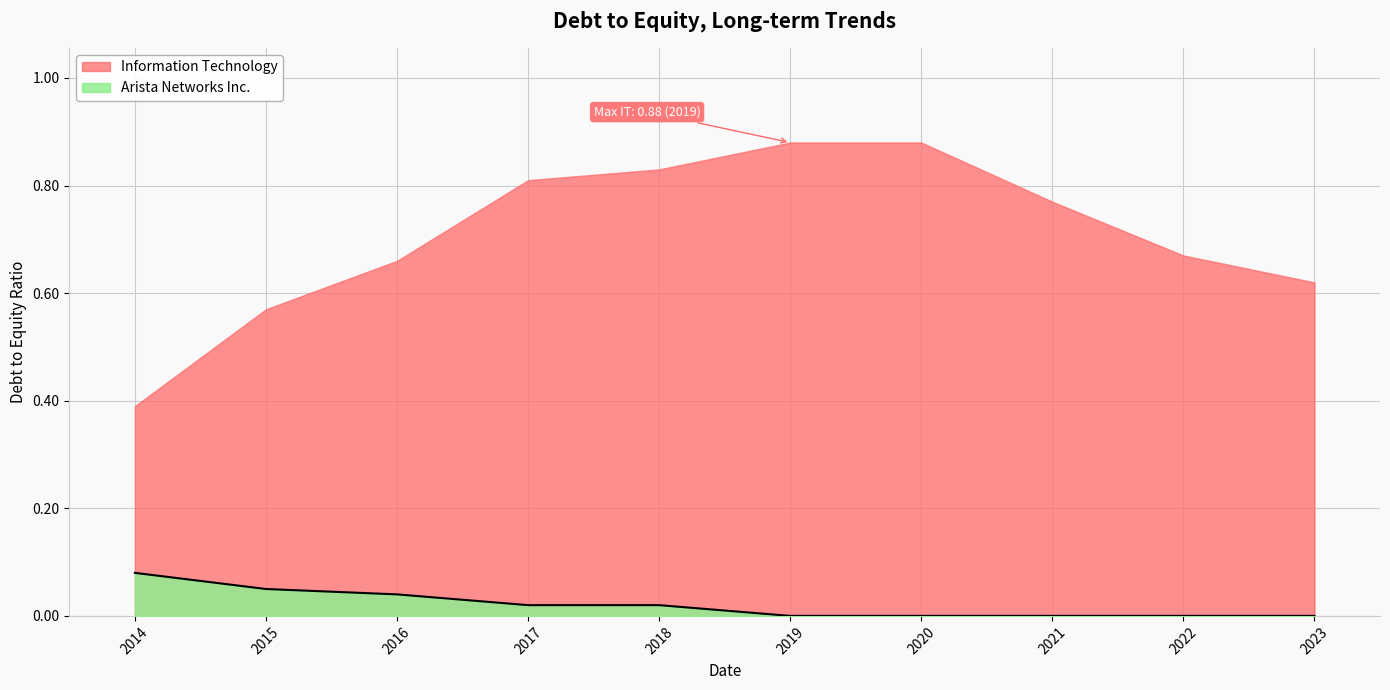

What is the sum of all values?

0.2